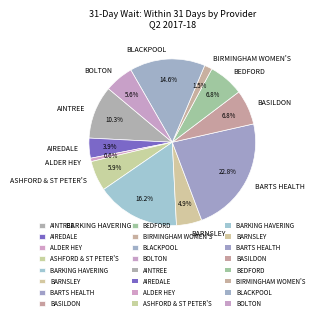

Is there any slice that represents more than half of the pie?

No